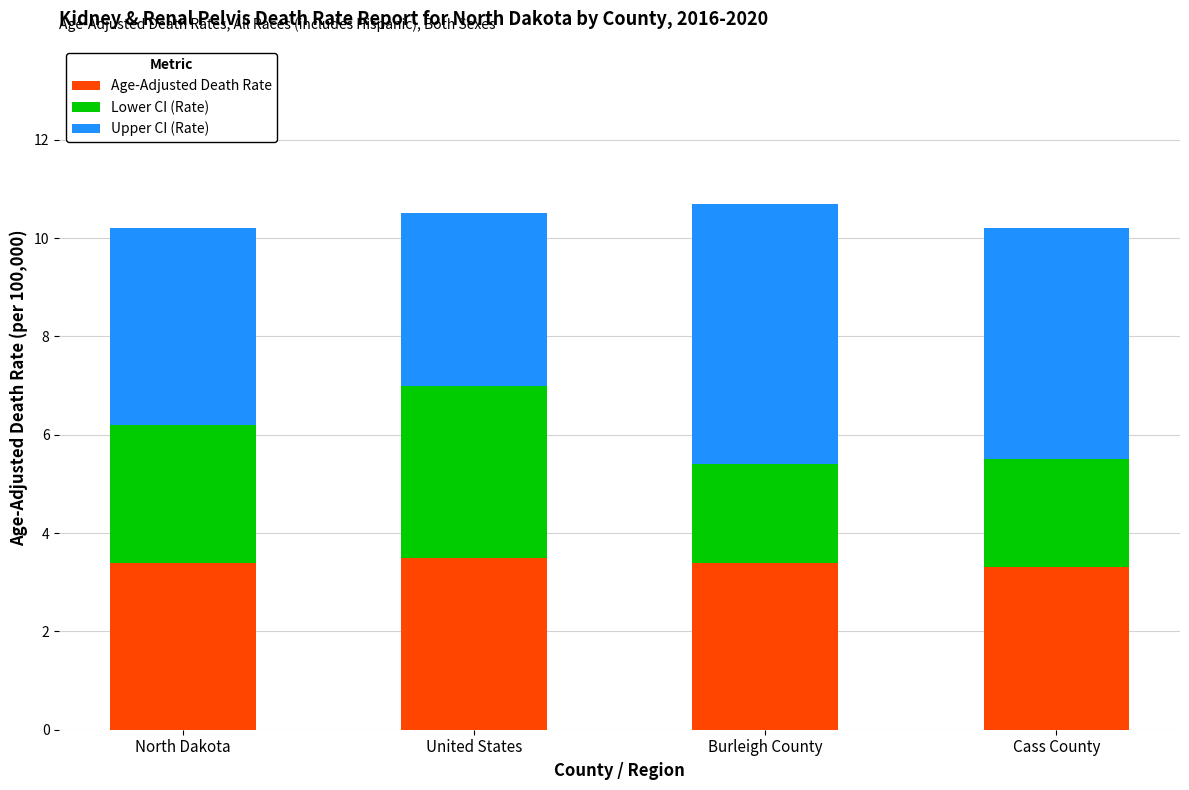

Does the chart contain any negative values?

No